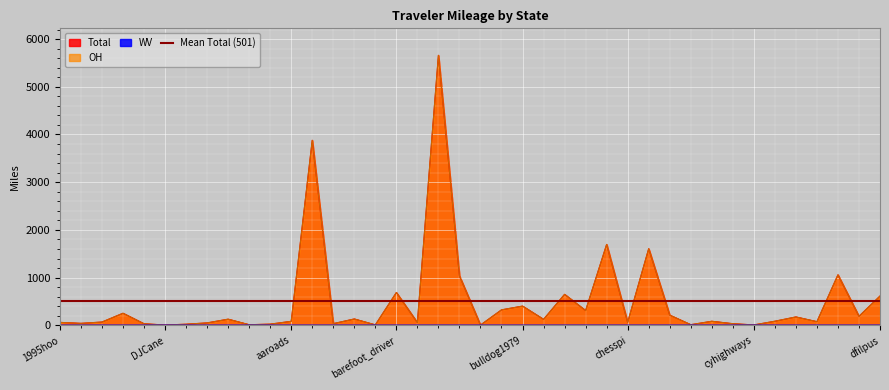

How many interior local valleys does the Total series have?

14